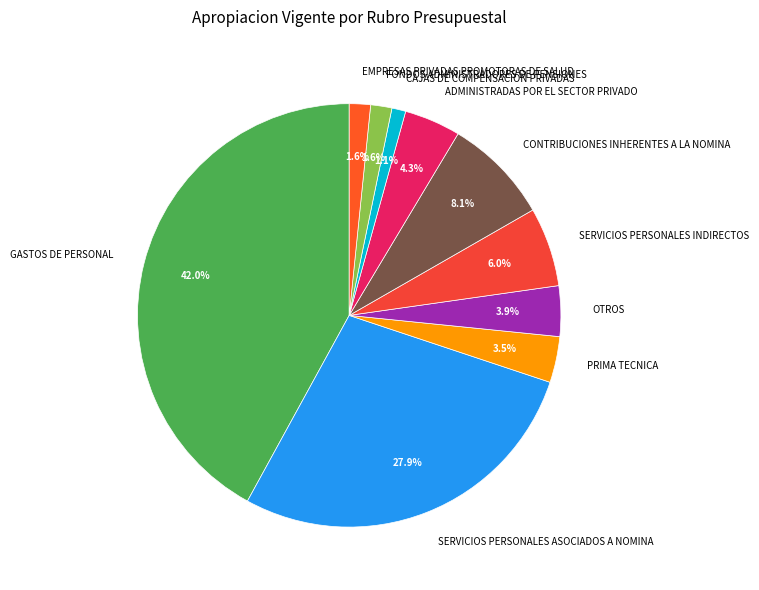

What is the ratio of the value at GASTOS DE PERSONAL to the value at PRIMA TECNICA?

12.0